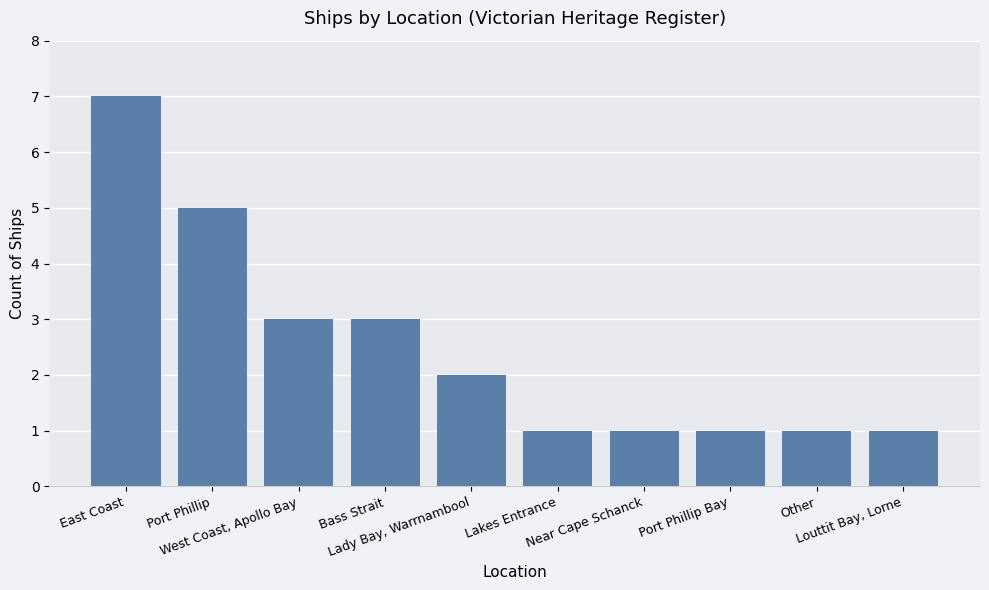

What is the value of the 6th bar from the left?

1